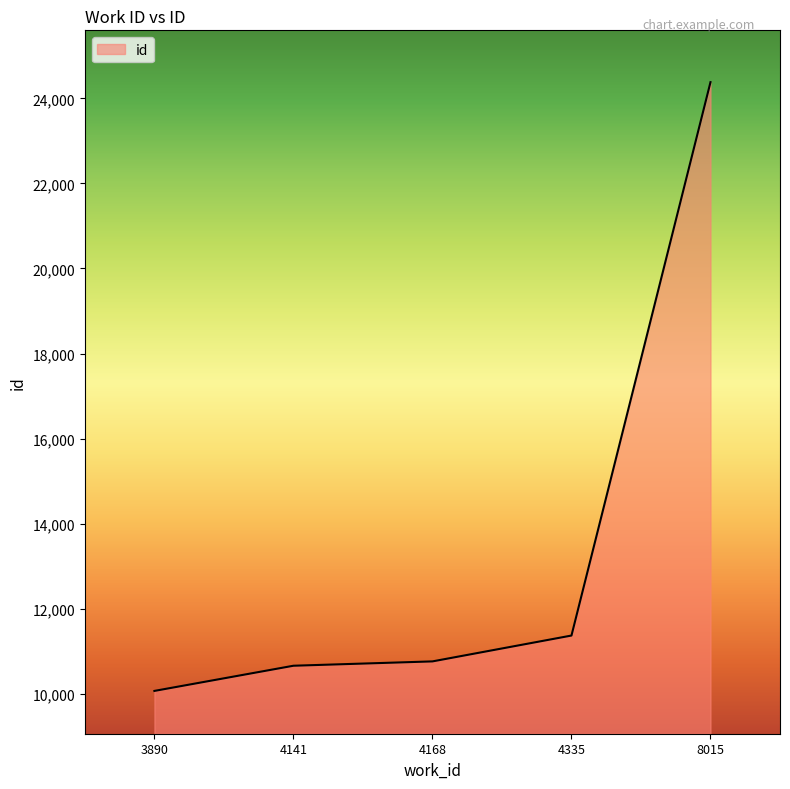

What is the sum of the values at 4168 and 4141?

21418